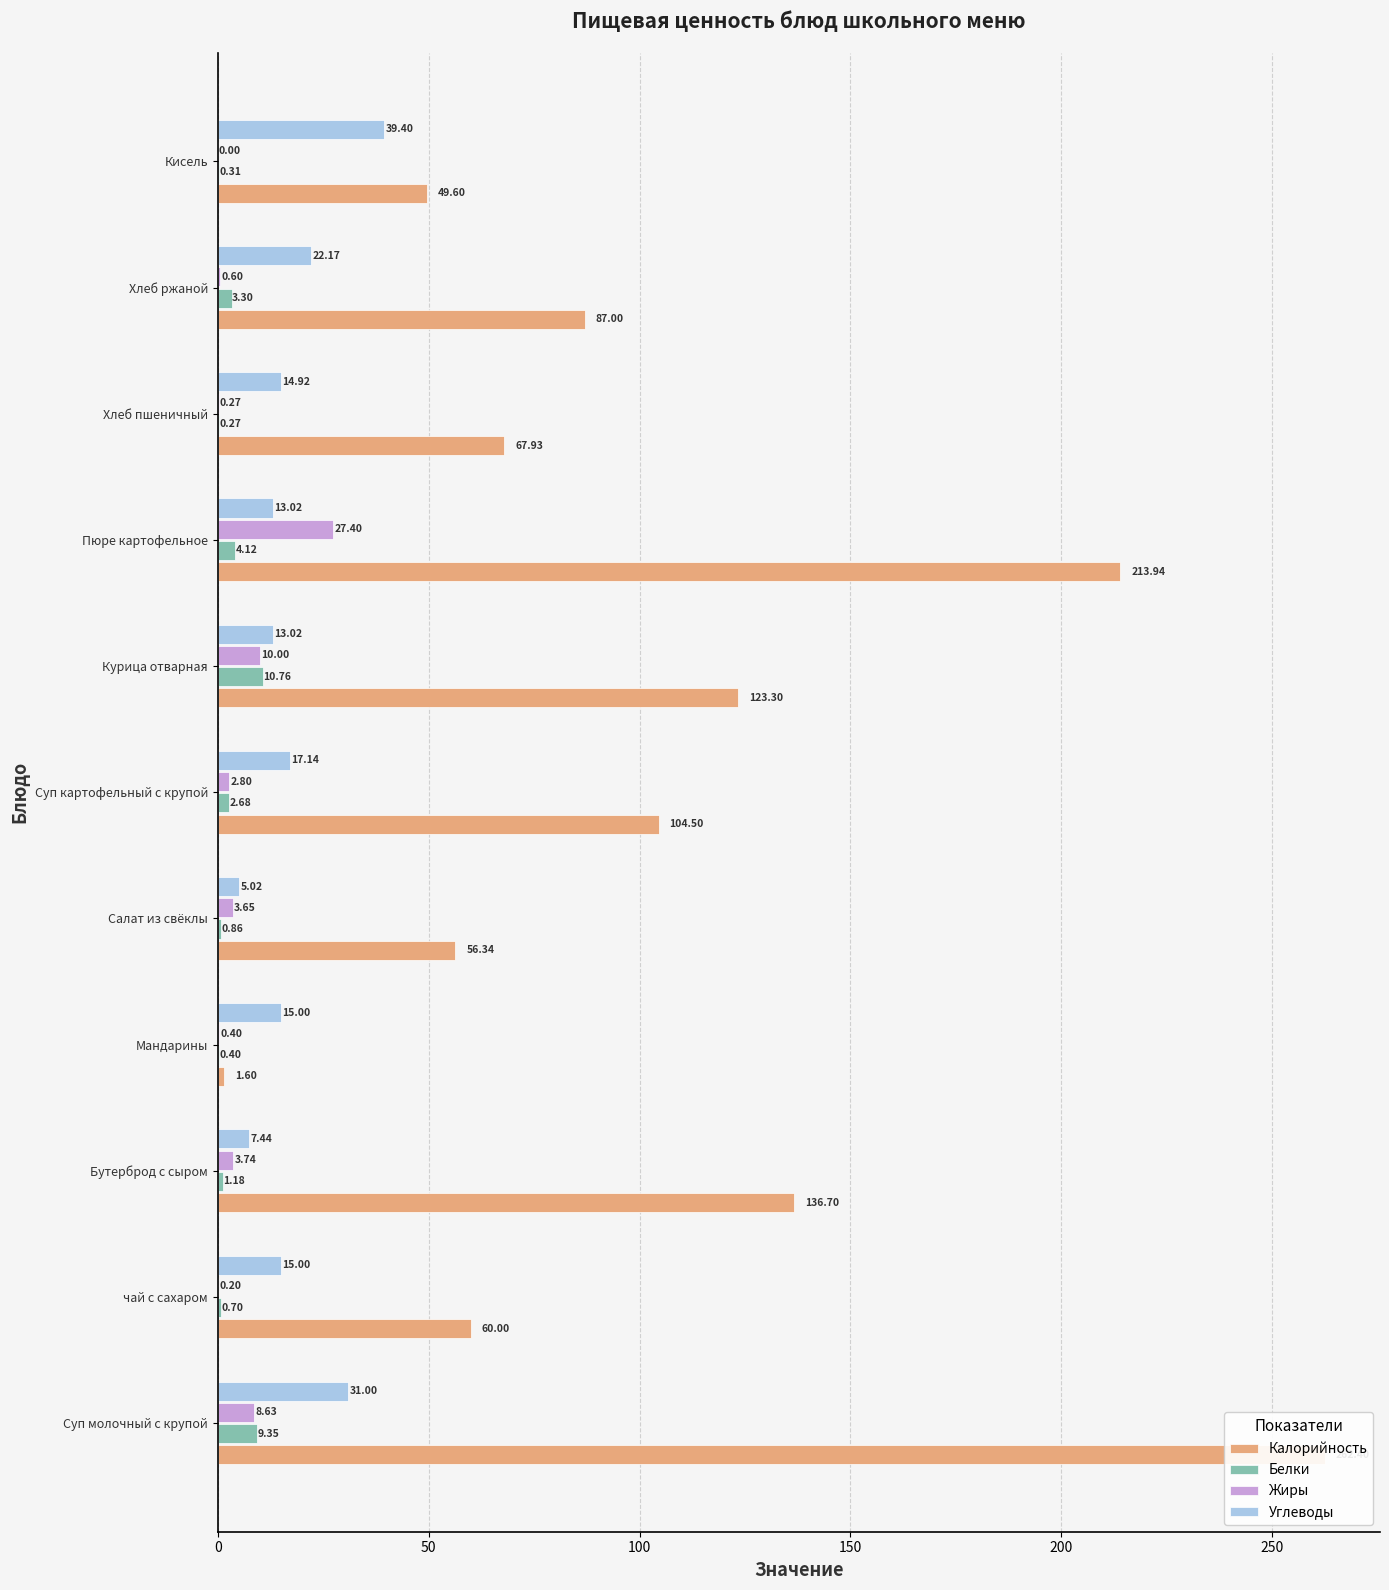

How many bars are there in total?

44